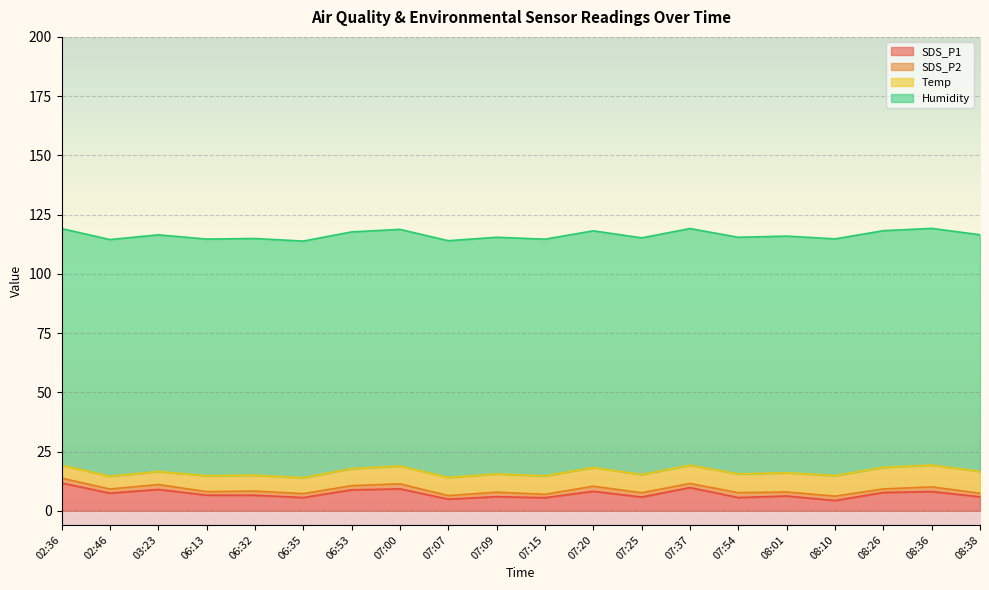

Is the value of Temp at 08:38 greater than the value of SDS_P1 at 06:32?

Yes